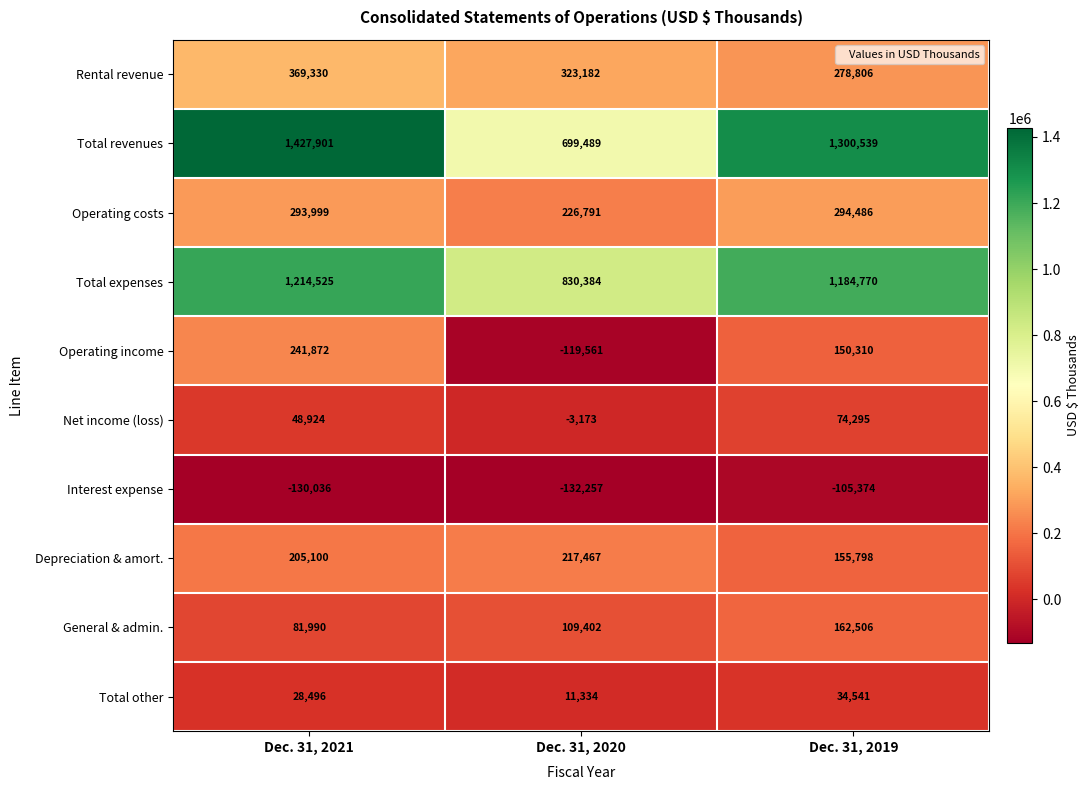

Reading left to right, list all the values displayed in this chart.

Rental revenue: 369330	323182	278806
Total revenues: 1427901	699489	1300539
Operating costs: 293999	226791	294486
Total expenses: 1214525	830384	1184770
Operating income: 241872	-119561	150310
Net income (loss): 48924	-3173	74295
Interest expense: -130036	-132257	-105374
Depreciation & amort.: 205100	217467	155798
General & admin.: 81990	109402	162506
Total other: 28496	11334	34541